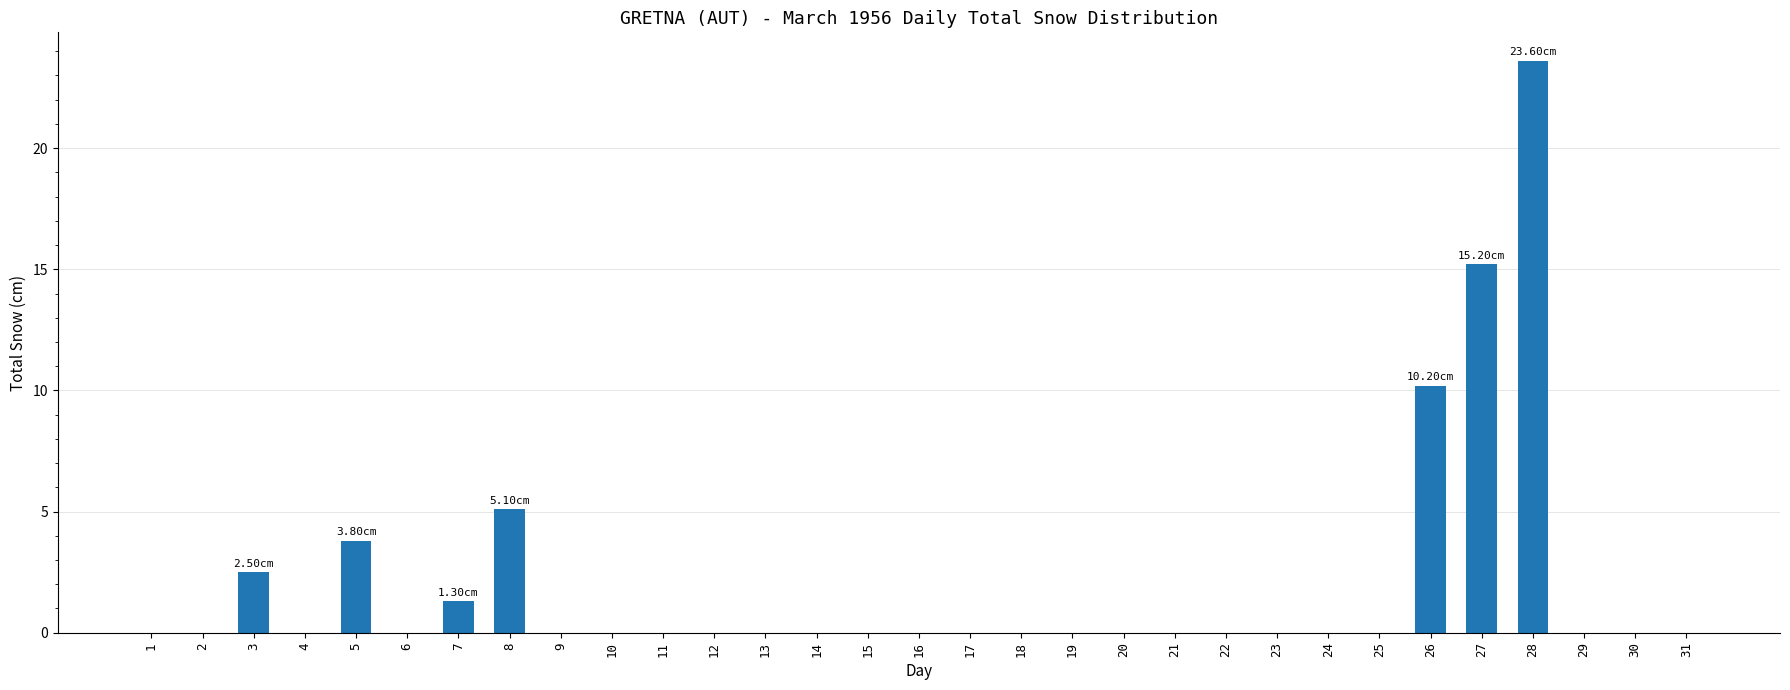

Is it true that the value at 16 is 0.0?

True